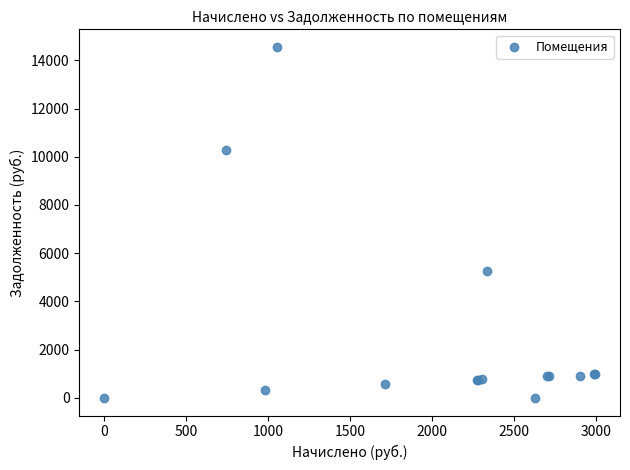

What Y value in the scatter plot is closest to 7277?

5261.0